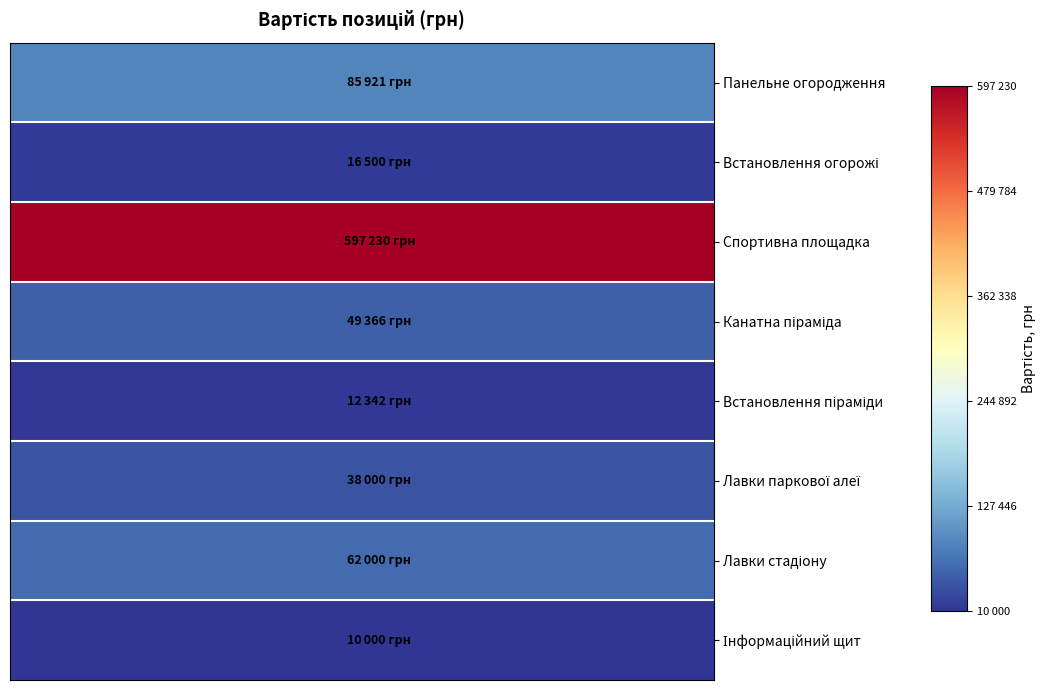

How many distinct data groups are displayed?

8